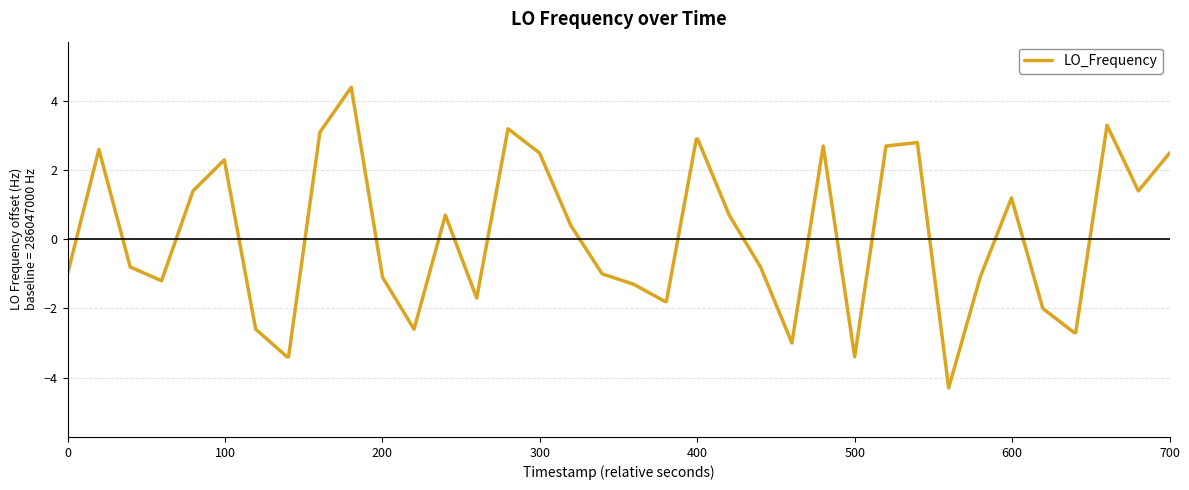

What is the minimum value shown in the chart?

-4.3